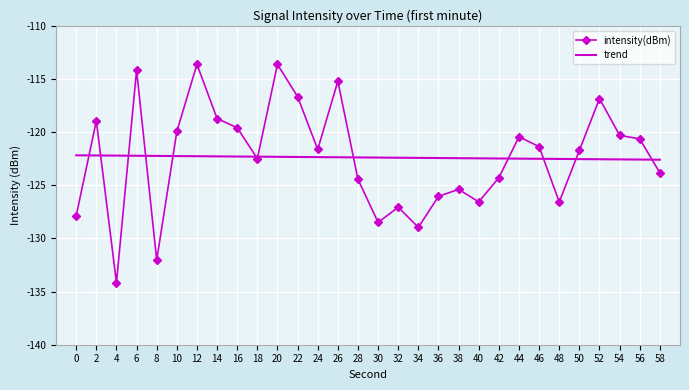

What is the change in value from 12 to 44?

-6.8